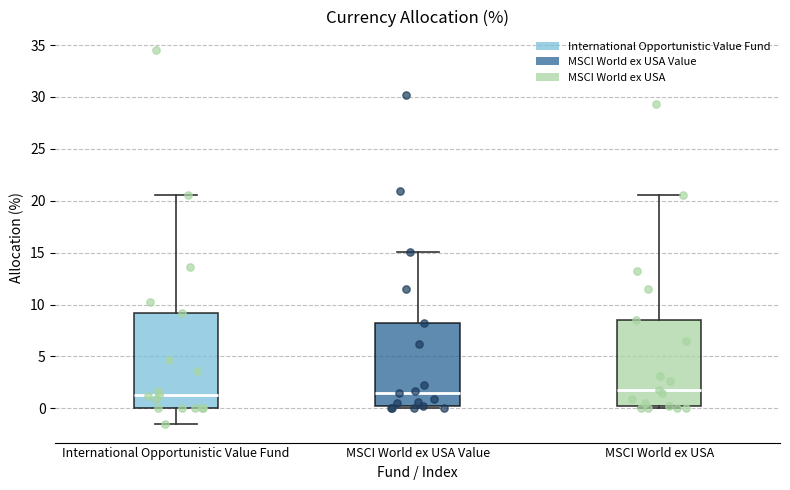

Which box is the tallest, from its lower edge to its upper edge?

International Opportunistic Value Fund